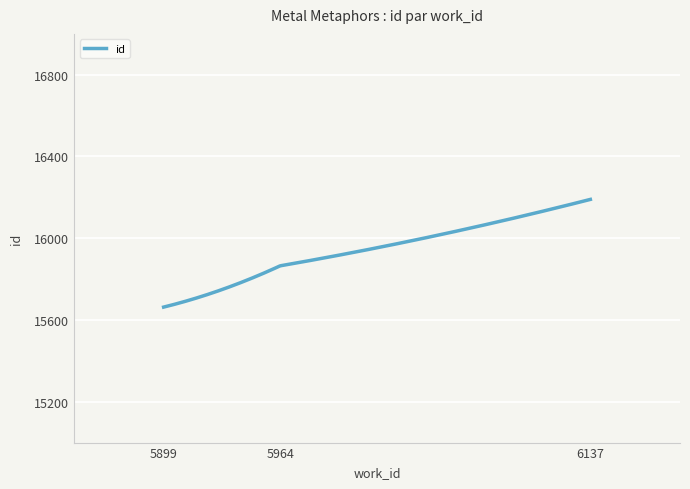

What is the smallest value displayed?

15663.0